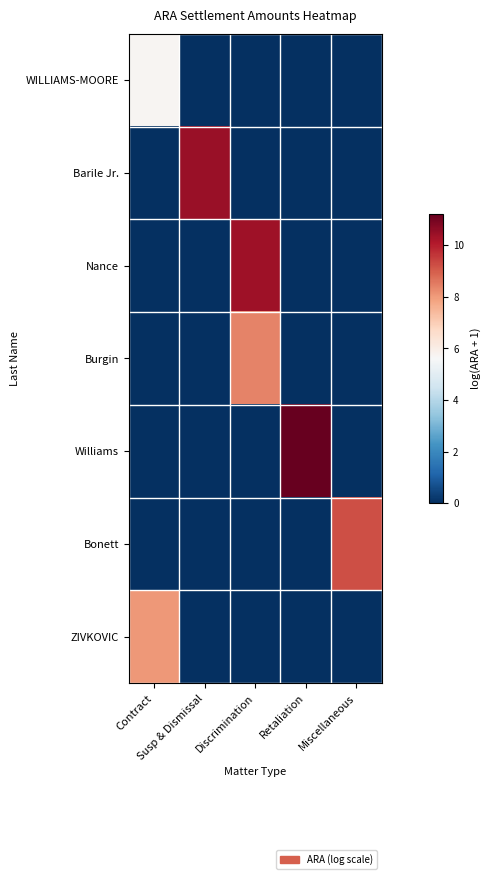

Reading left to right, what are all the values shown in this chart?

WILLIAMS-MOORE: Contract=5.7	Susp & Dismissal=0.0	Discrimination=0.0	Retaliation=0.0	Miscellaneous=0.0
Barile Jr.: Contract=0.0	Susp & Dismissal=10.5	Discrimination=0.0	Retaliation=0.0	Miscellaneous=0.0
Nance: Contract=0.0	Susp & Dismissal=0.0	Discrimination=10.4	Retaliation=0.0	Miscellaneous=0.0
Burgin: Contract=0.0	Susp & Dismissal=0.0	Discrimination=8.4	Retaliation=0.0	Miscellaneous=0.0
Williams: Contract=0.0	Susp & Dismissal=0.0	Discrimination=0.0	Retaliation=11.2	Miscellaneous=0.0
Bonett: Contract=0.0	Susp & Dismissal=0.0	Discrimination=0.0	Retaliation=0.0	Miscellaneous=9.2
ZIVKOVIC: Contract=8.0	Susp & Dismissal=0.0	Discrimination=0.0	Retaliation=0.0	Miscellaneous=0.0